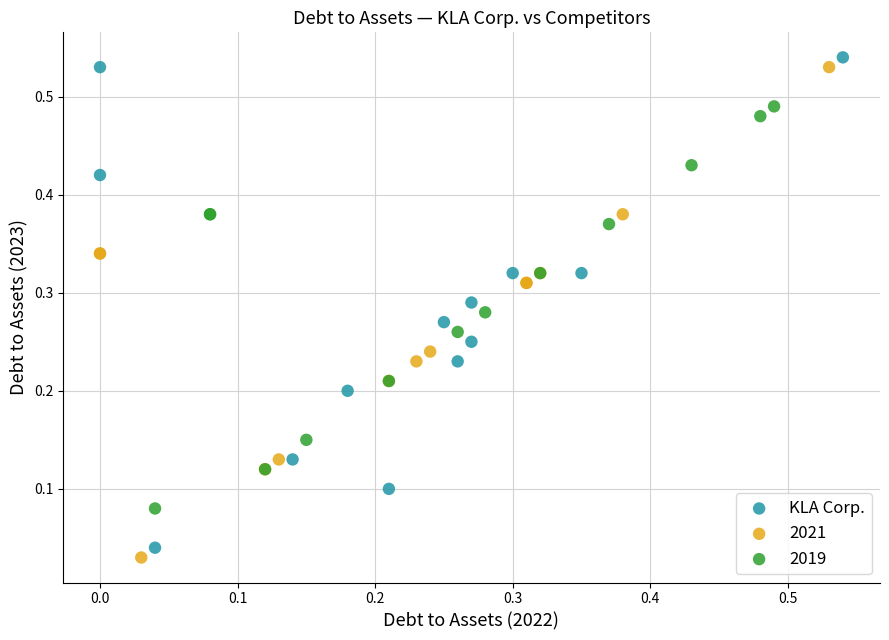

What are all the series names shown in the legend?

KLA Corp., 2021, 2019